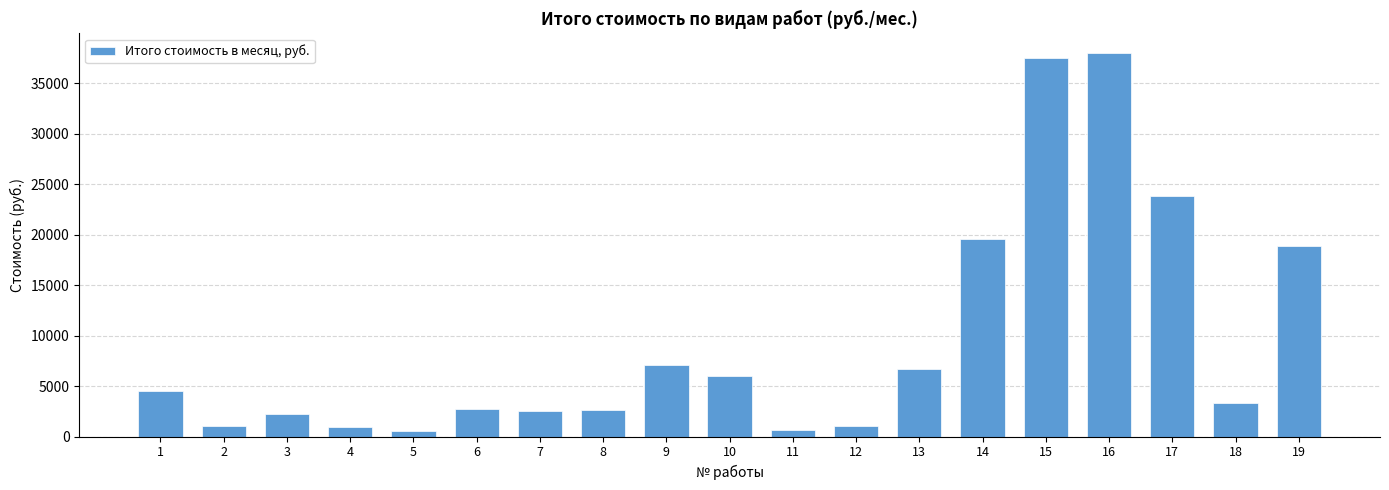

What is the value of the 17th bar from the left?

23793.0